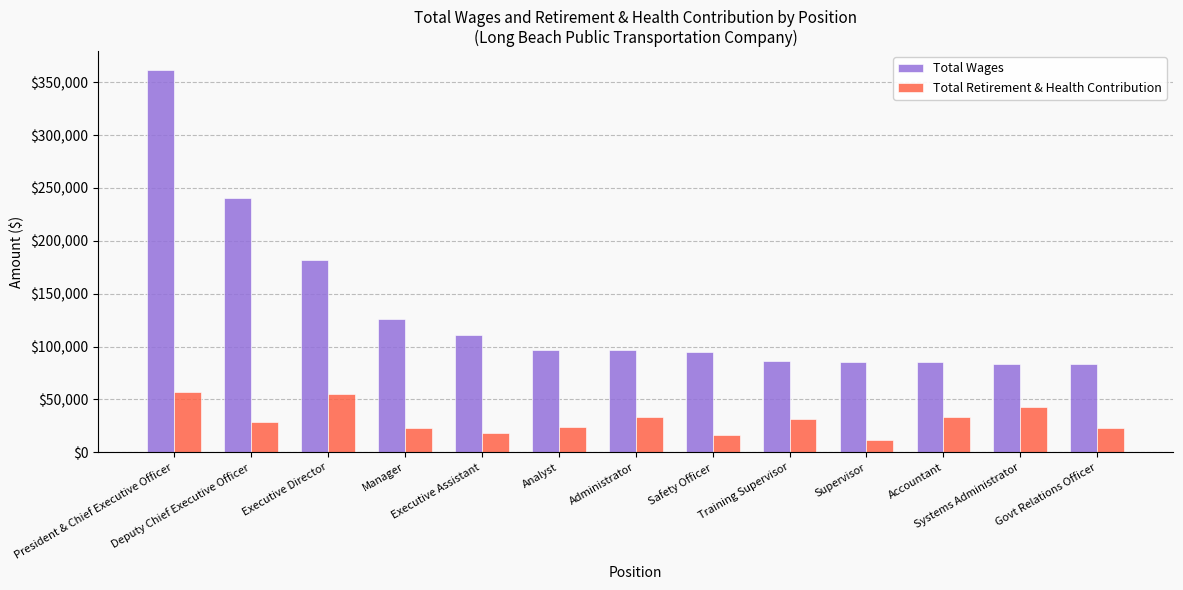

True or false: Total Retirement & Health Contribution has a value of 33142 at Administrator.

True